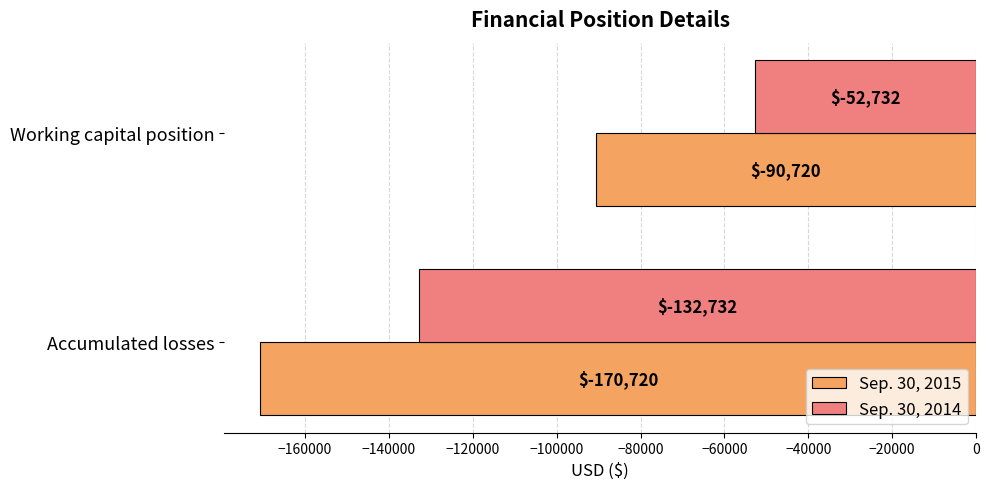

What is the sum of all Sep. 30, 2015 values?

-261440